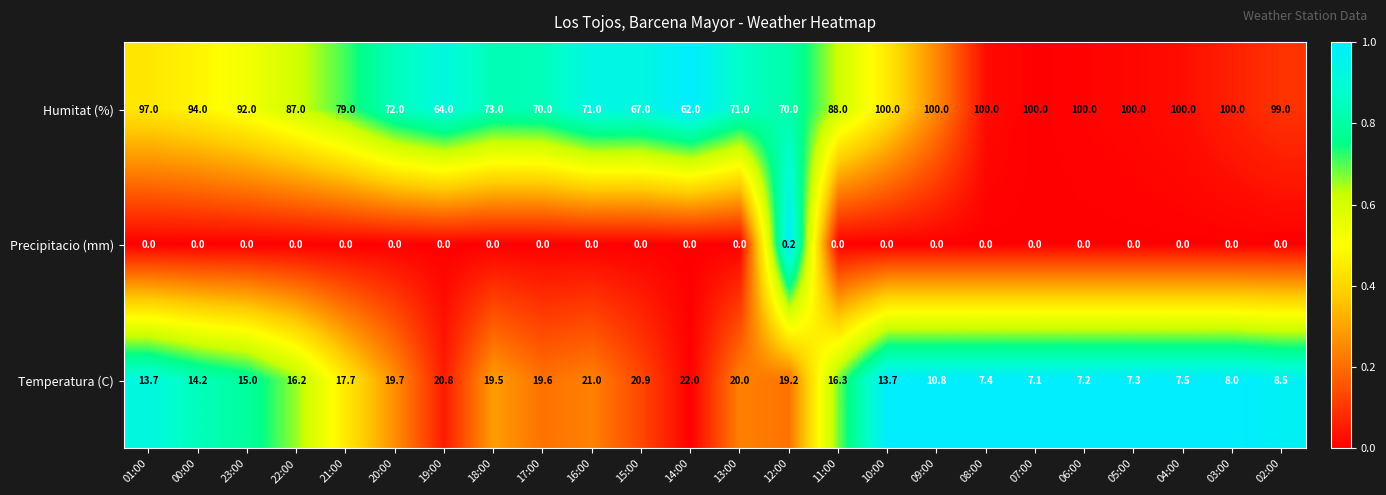

At how many categories does at least one series exceed 0?

24